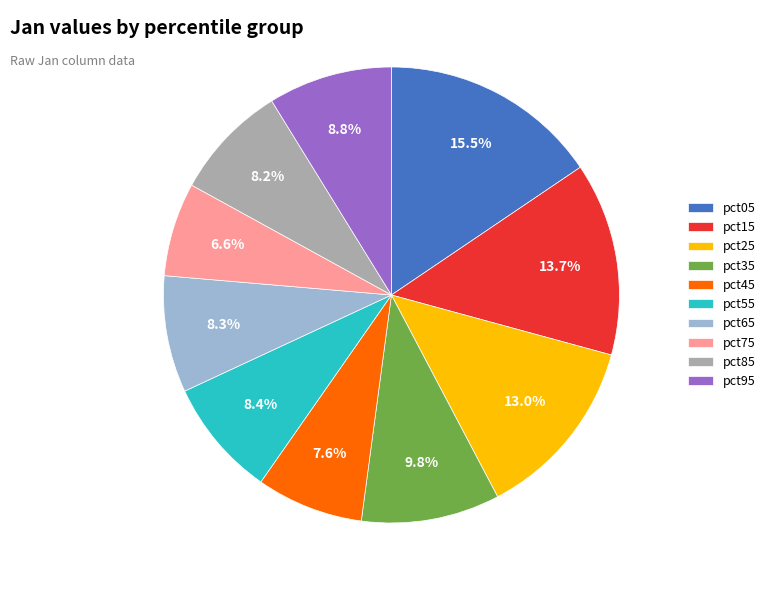

How many slices are in this pie chart?

10